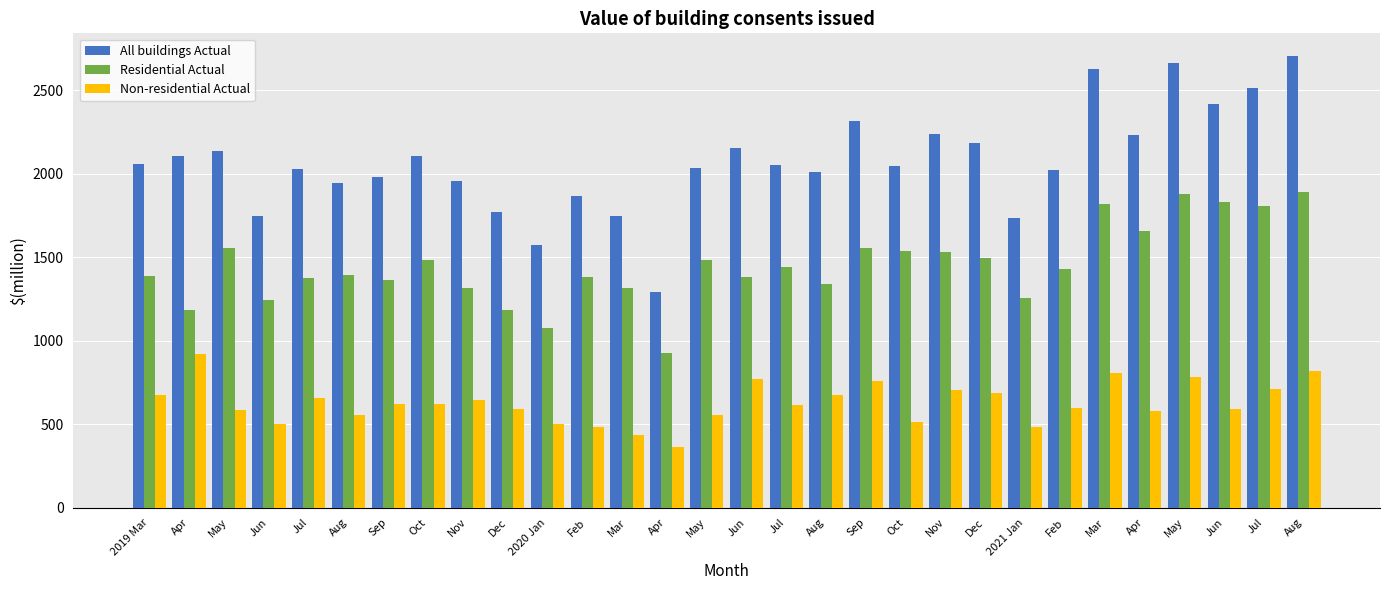

How many bars are there in total?

90